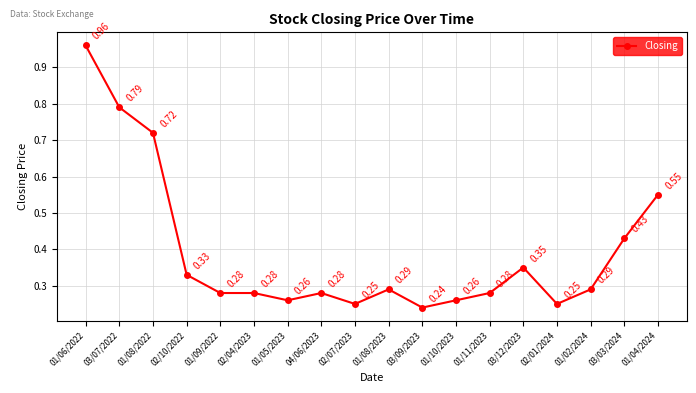

True or false: the data shows 0.1 at 03/09/2023.

False